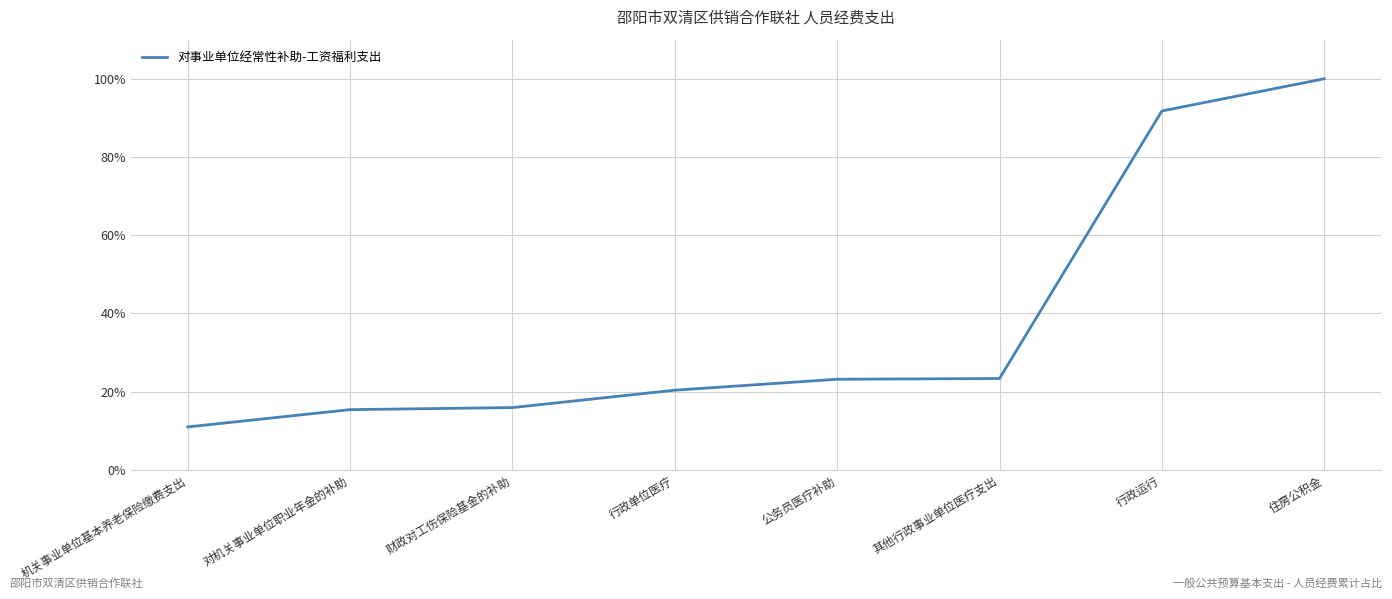

What is the value of the 1st point from the left?

0.1